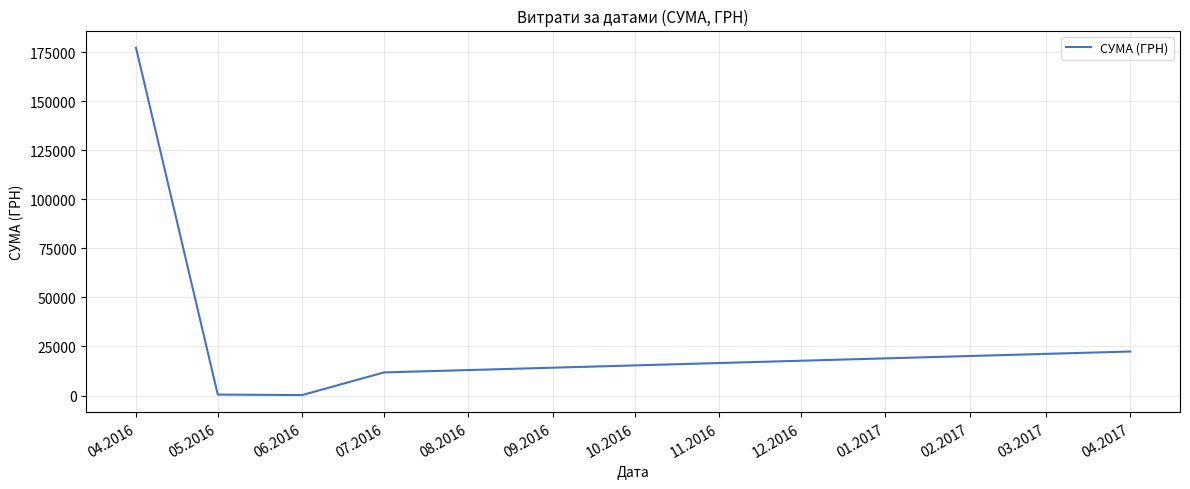

The value at 04.2016 is 177086.1. True or false?

True